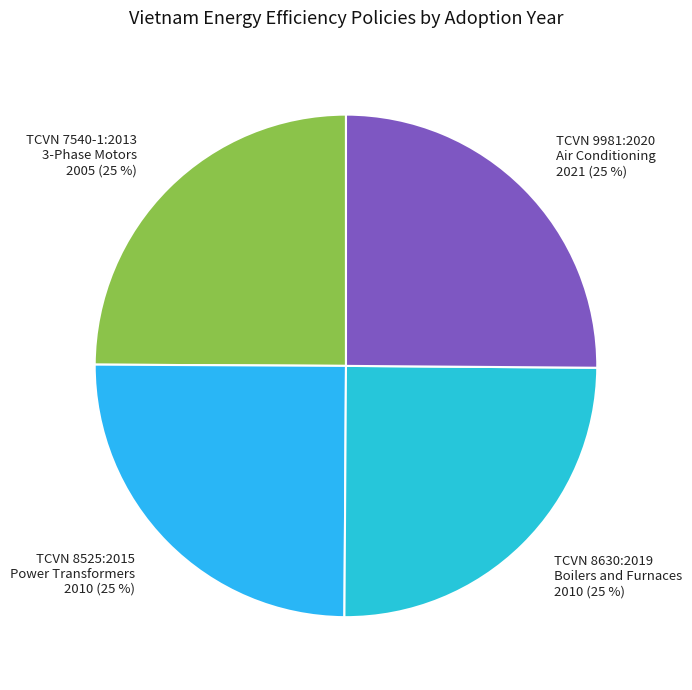

What is the ratio of the value at TCVN 7540-1:2013 3-Phase Motors 2005 (25 %) to the value at TCVN 9981:2020 Air Conditioning 2021 (25 %)?

1.0